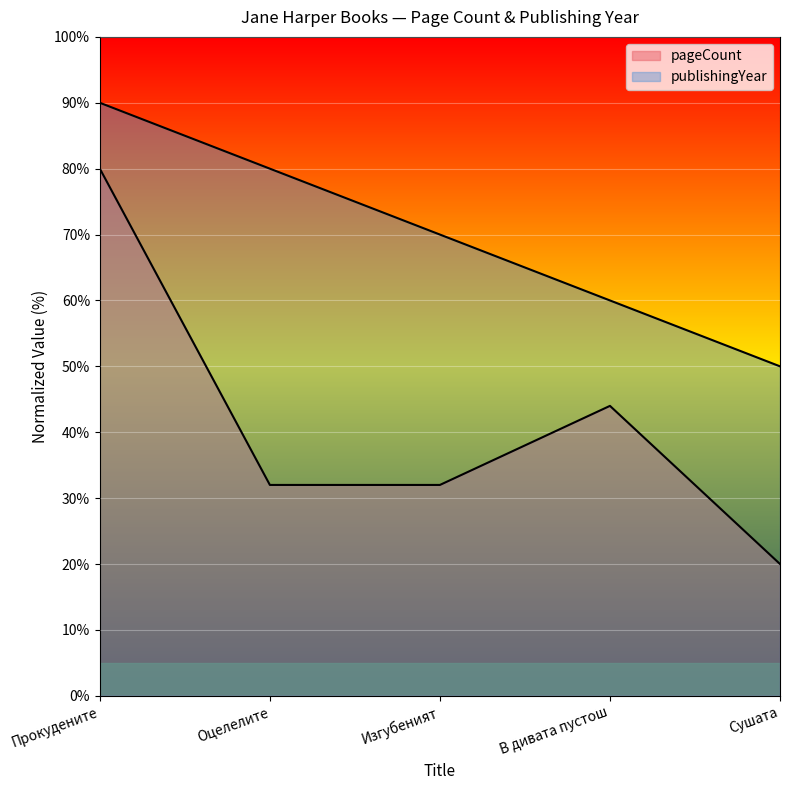

Where does the publishingYear series first go above 70?

Прокудените